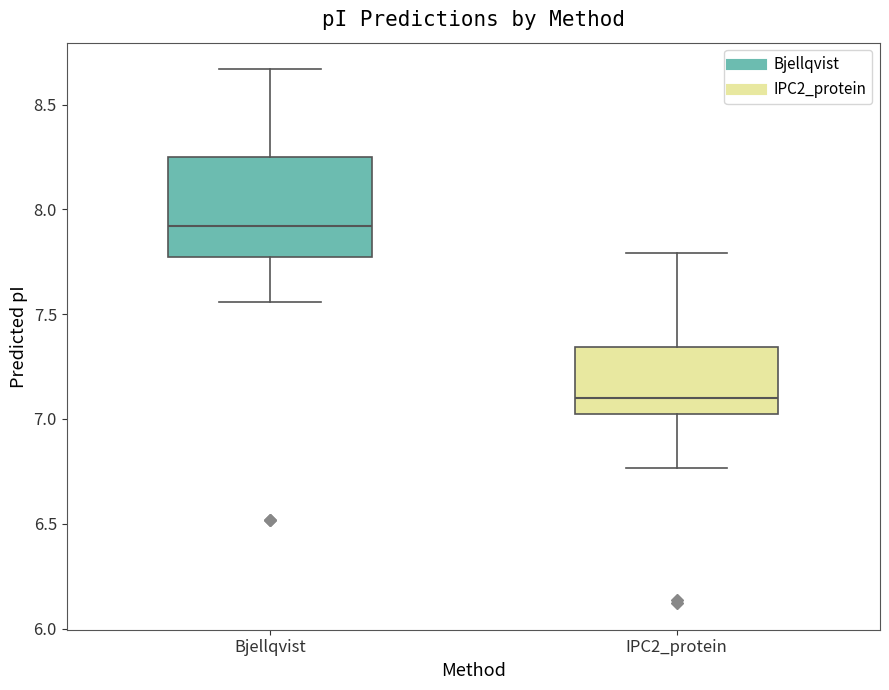

Which box's median line is the highest?

Bjellqvist